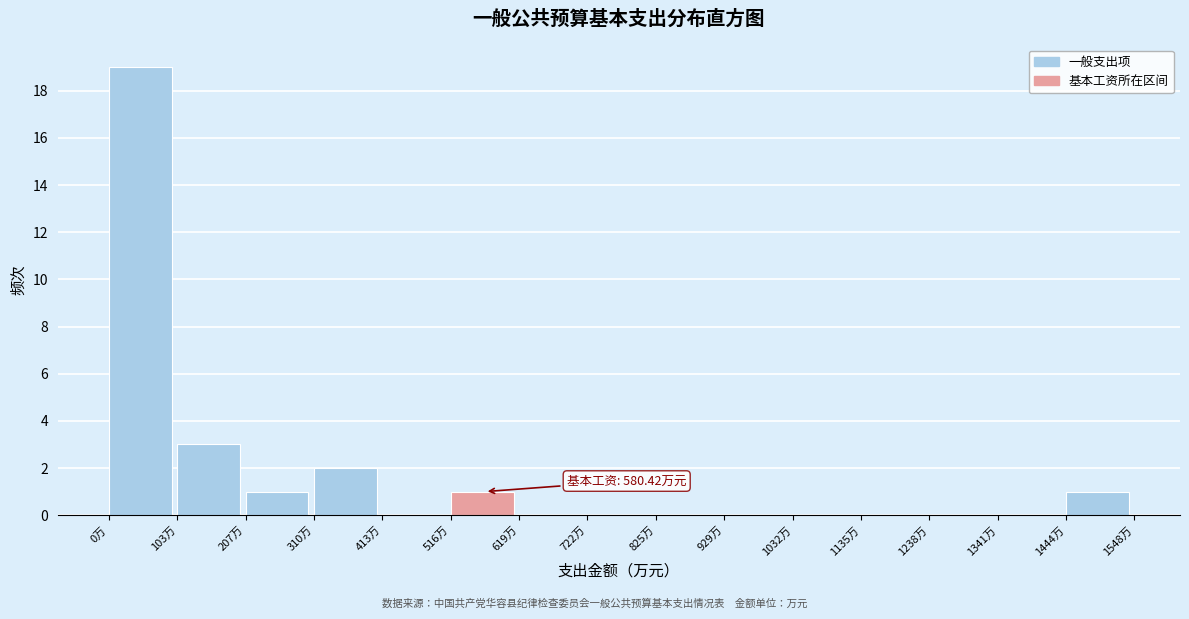

Which range on the x-axis has the tallest bar?

0 to 100